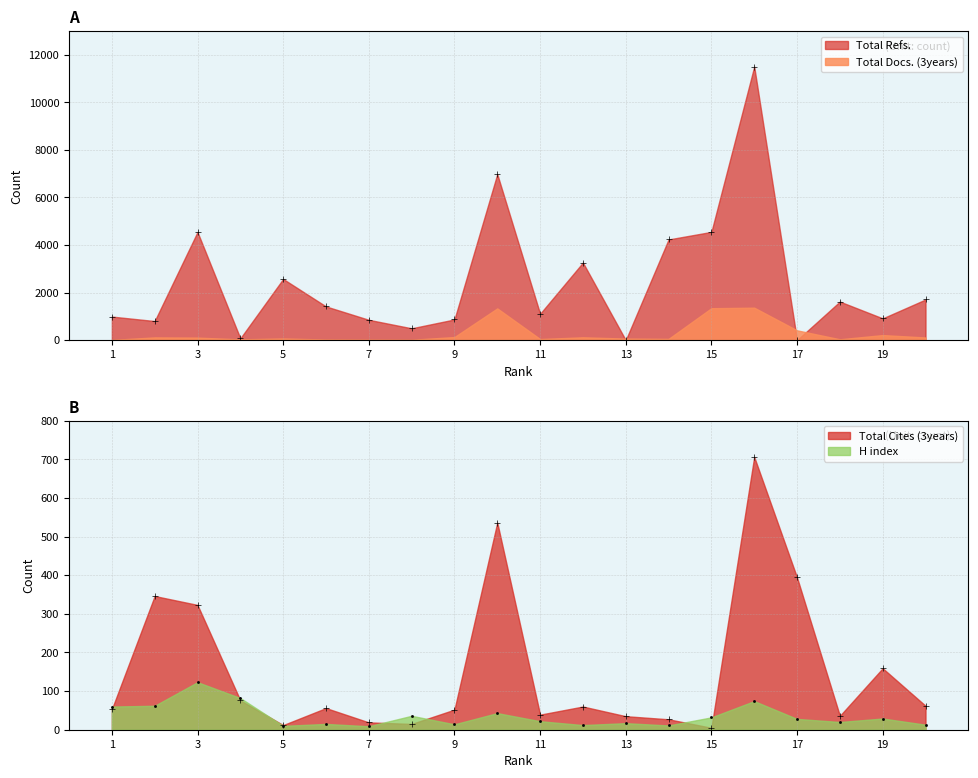

What is the difference between the Total Cites (3years) values at 11 and 1?

14